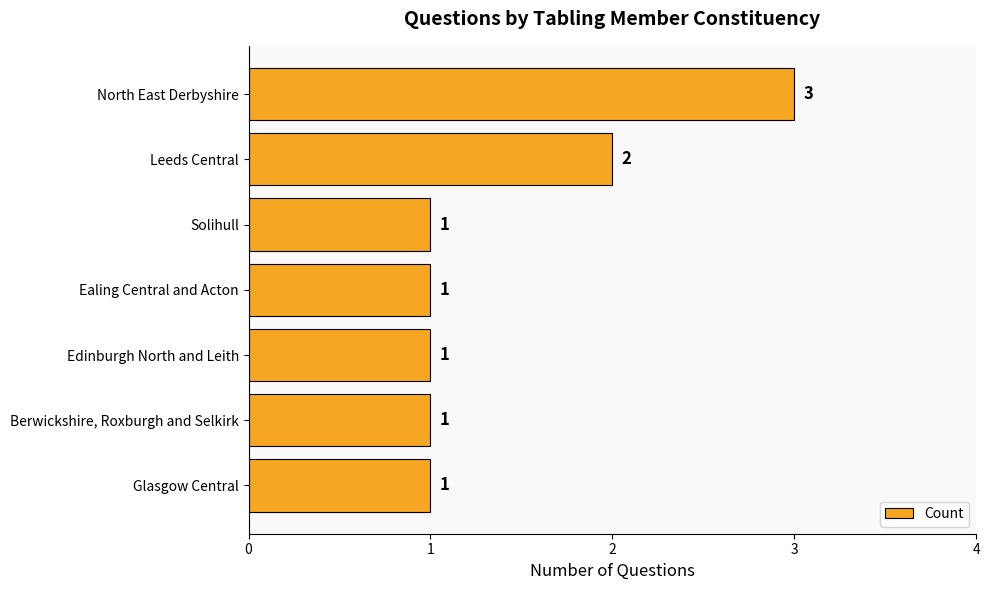

What is the sum of all values?

10